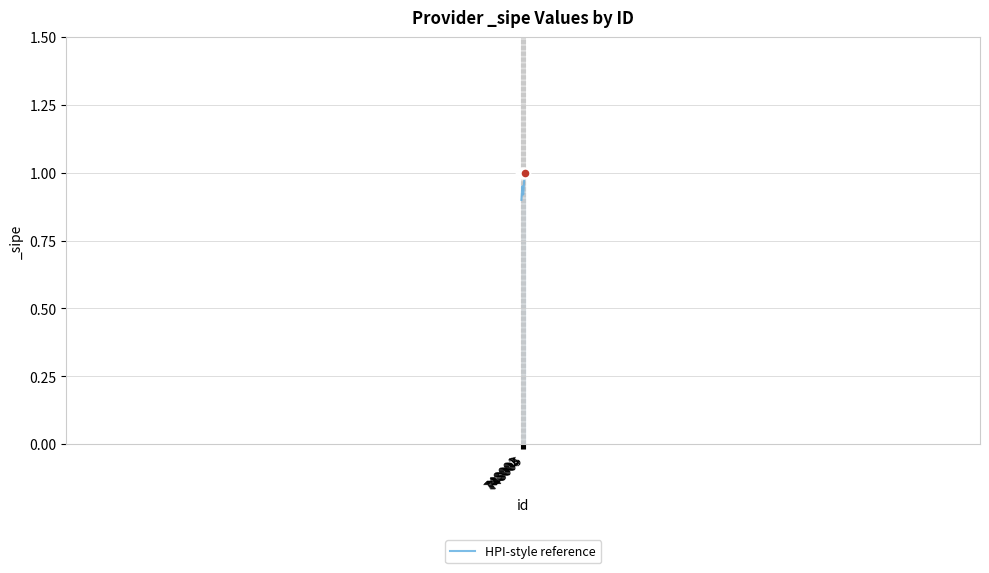

Is it true that the value at 748004 is 0.3?

False